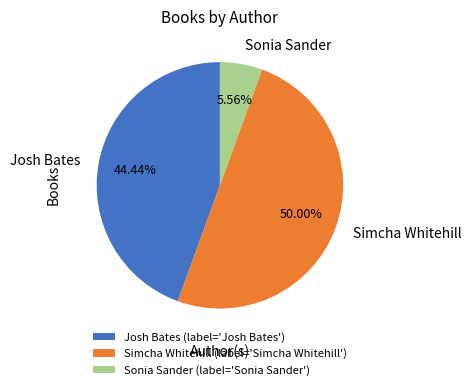

To the nearest percent, what percentage of the pie is Sonia Sander?

6%